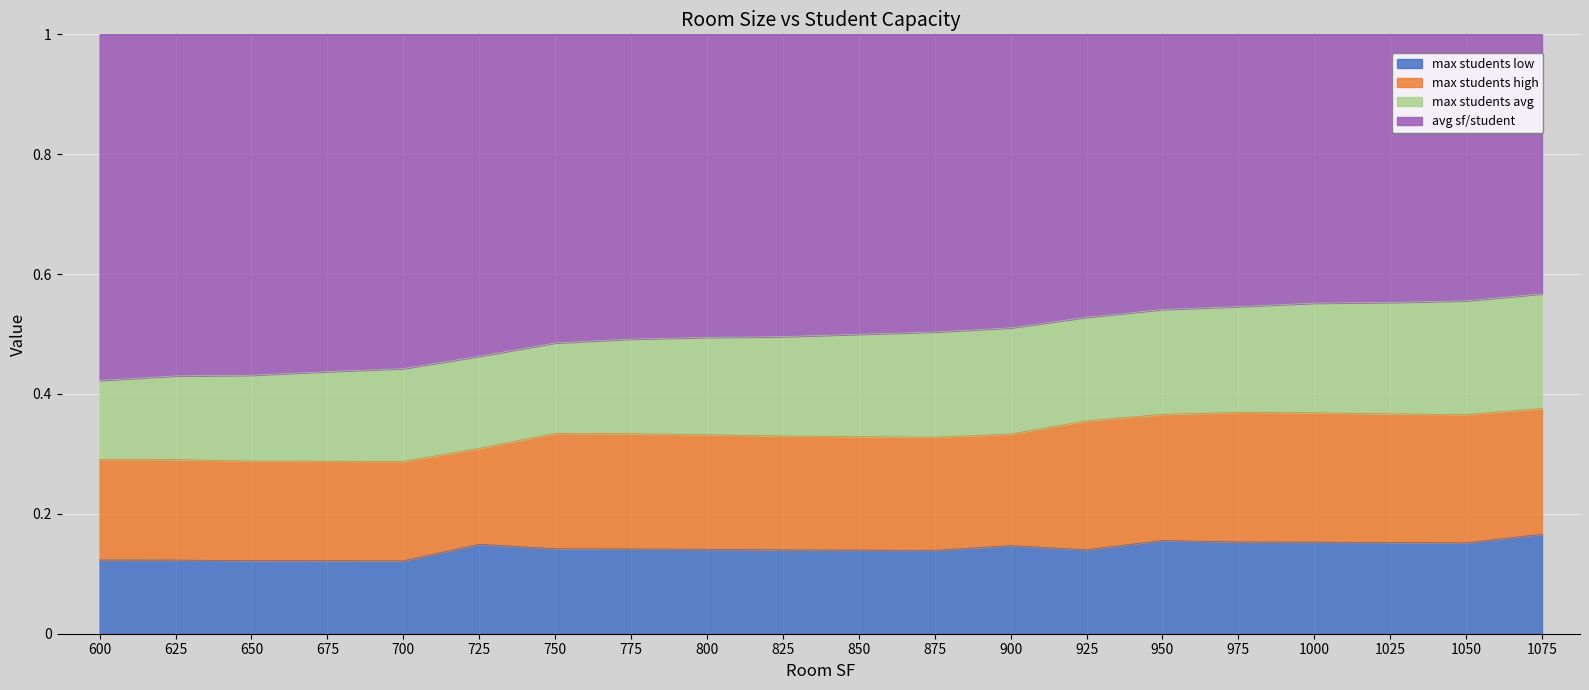

Is the value of max students high at 725 greater than the value of max students avg at 675?

No